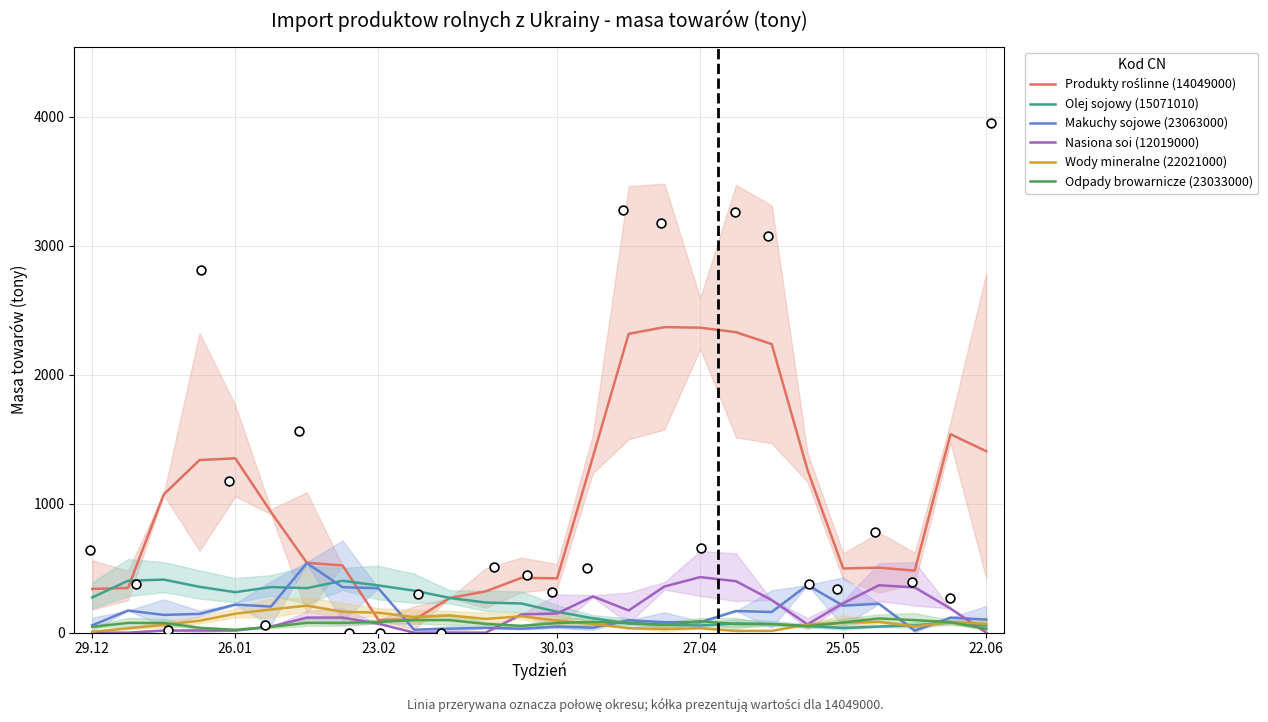

What is the highest value of the Nasiona soi (12019000) series?

430.5